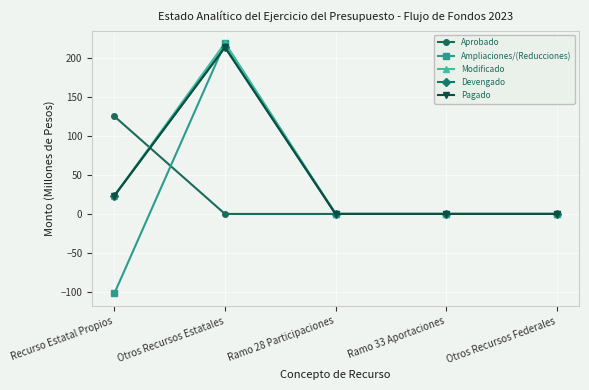

Rank the series by their maximum value, from lowest to highest.

Aprobado, Devengado, Pagado, Ampliaciones/(Reducciones), Modificado